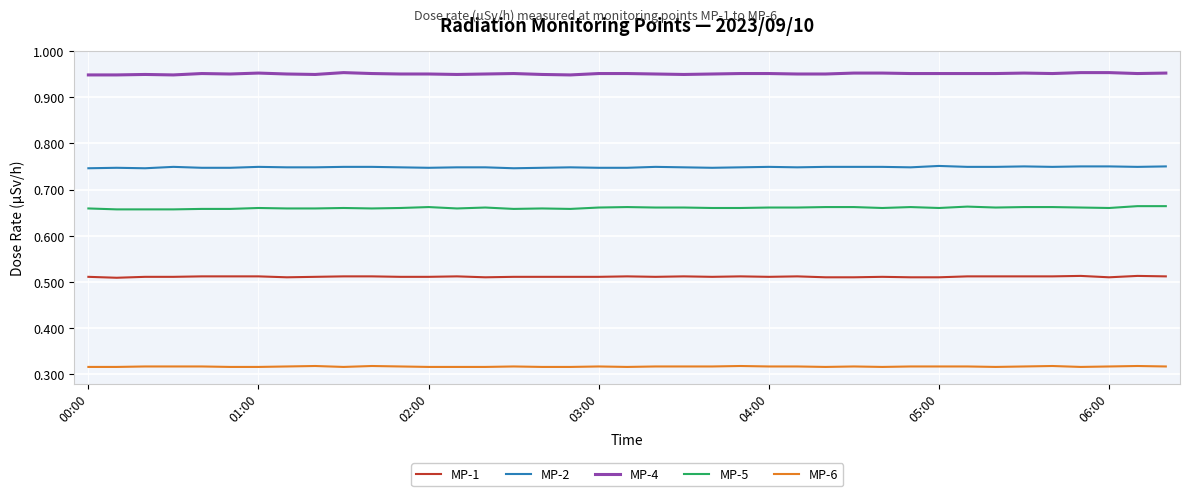

True or false: MP-2 and MP-5 intersect in this chart.

False